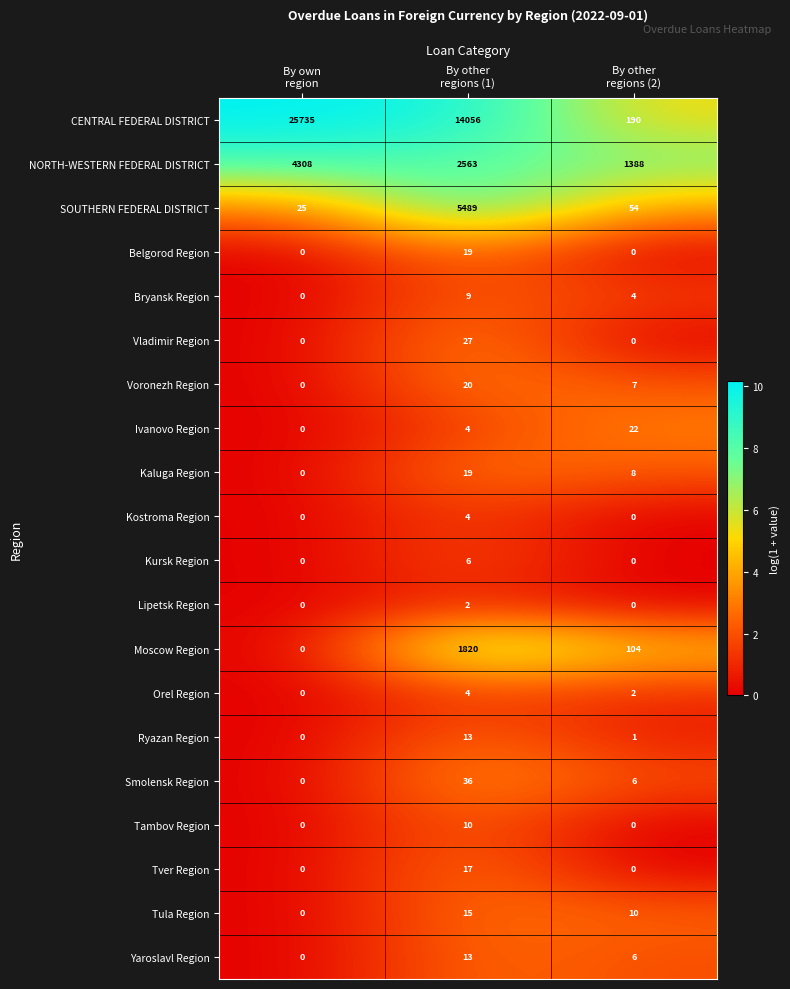

Count the Lipetsk Region values in the range 0 to 2.

3